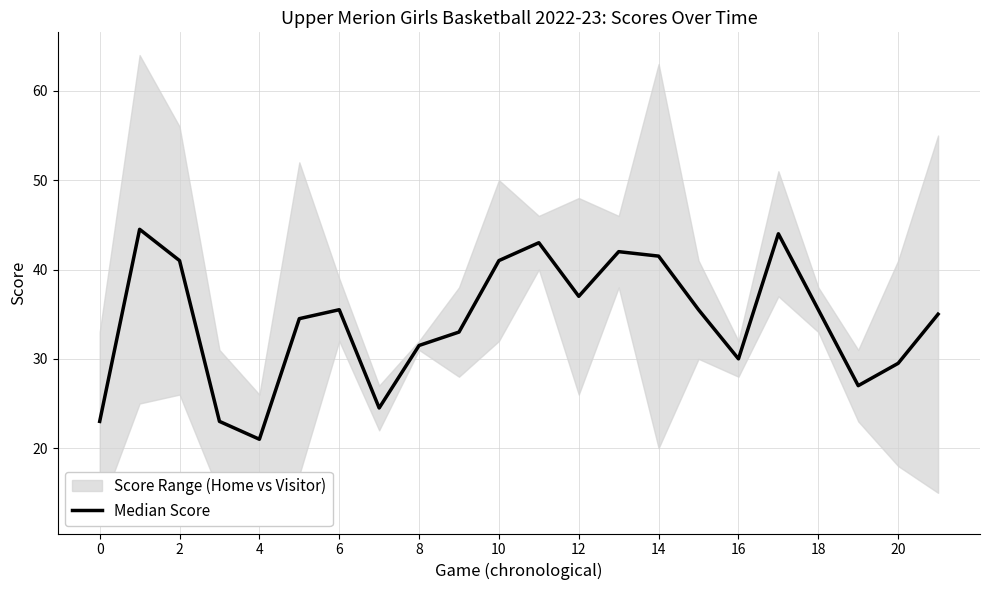

Approximately how many times larger is the value at 17 compared to 18?

1.3